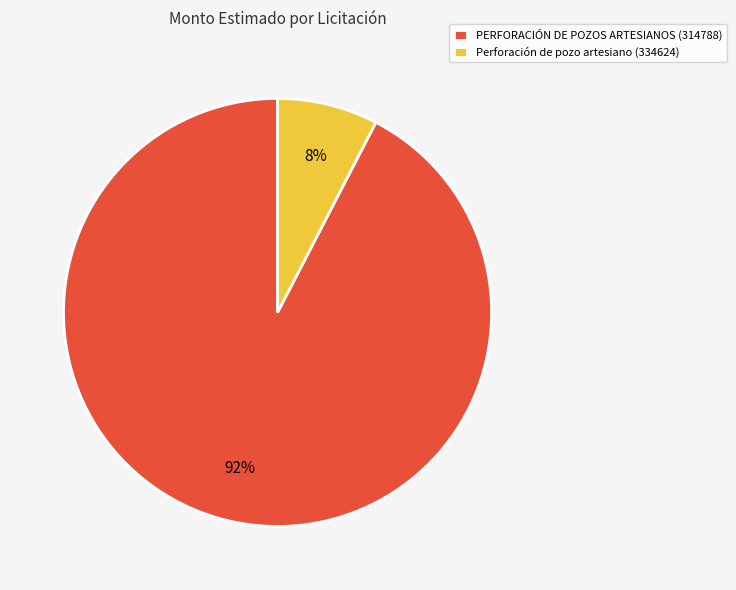

True or false: PERFORACIÓN DE POZOS ARTESIANOS (314788) accounts for 92% of the total.

True